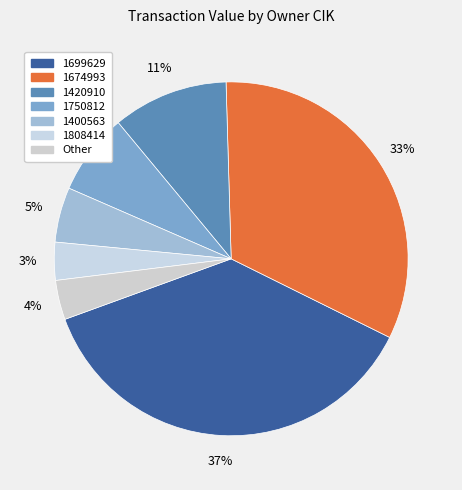

How many slices are in this pie chart?

7